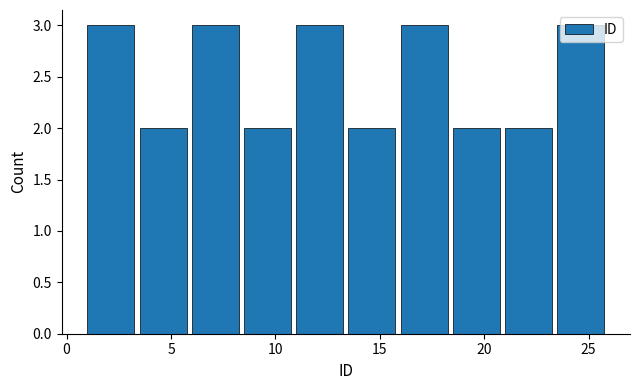

Reading left to right, list every bar in this chart as the range it spans on the x-axis followed by its height. The values are not printed on the chart, so give them approximately, as read against the axis.

1.0 to 3.5: 3
3.5 to 6.0: 2
6.0 to 8.5: 3
8.5 to 11.0: 2
11.0 to 13.5: 3
13.5 to 16.0: 2
16.0 to 18.5: 3
18.5 to 21.0: 2
21.0 to 23.5: 2
23.5 to 26.0: 3